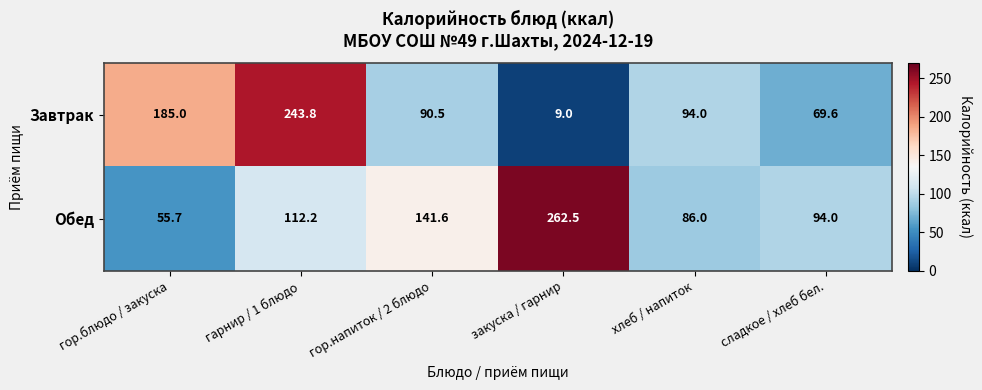

Which series changed the most between гор.блюдо / закуска and хлеб / напиток?

Завтрак